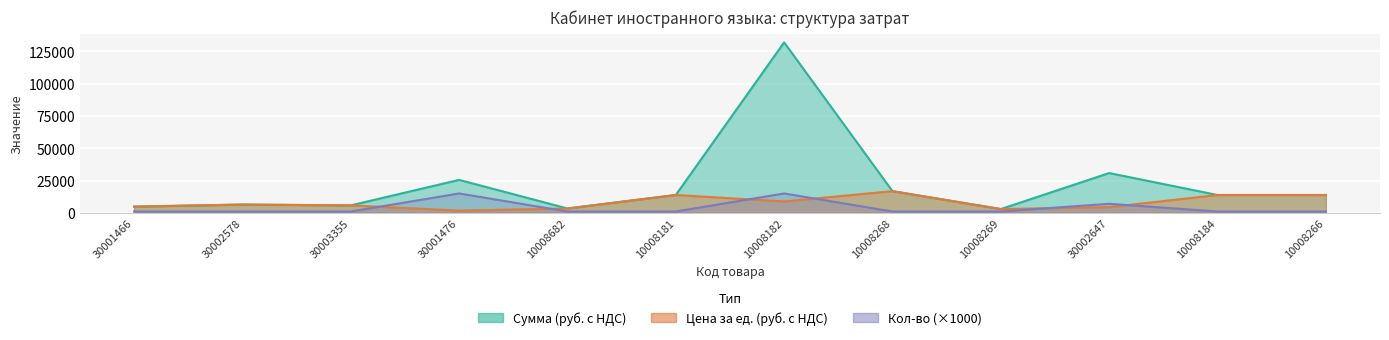

Reading left to right, extract all data points from this chart.

Сумма (руб. с НДС): 4800	6400	5760	25500	3360	13800	132000	16770	2900	30800	13800	13800
Цена за ед. (руб. с НДС): 4800	6400	5760	1700	3360	13800	8800	16770	2900	4400	13800	13800
Кол-во: 1000	1000	1000	15000	1000	1000	15000	1000	1000	7000	1000	1000